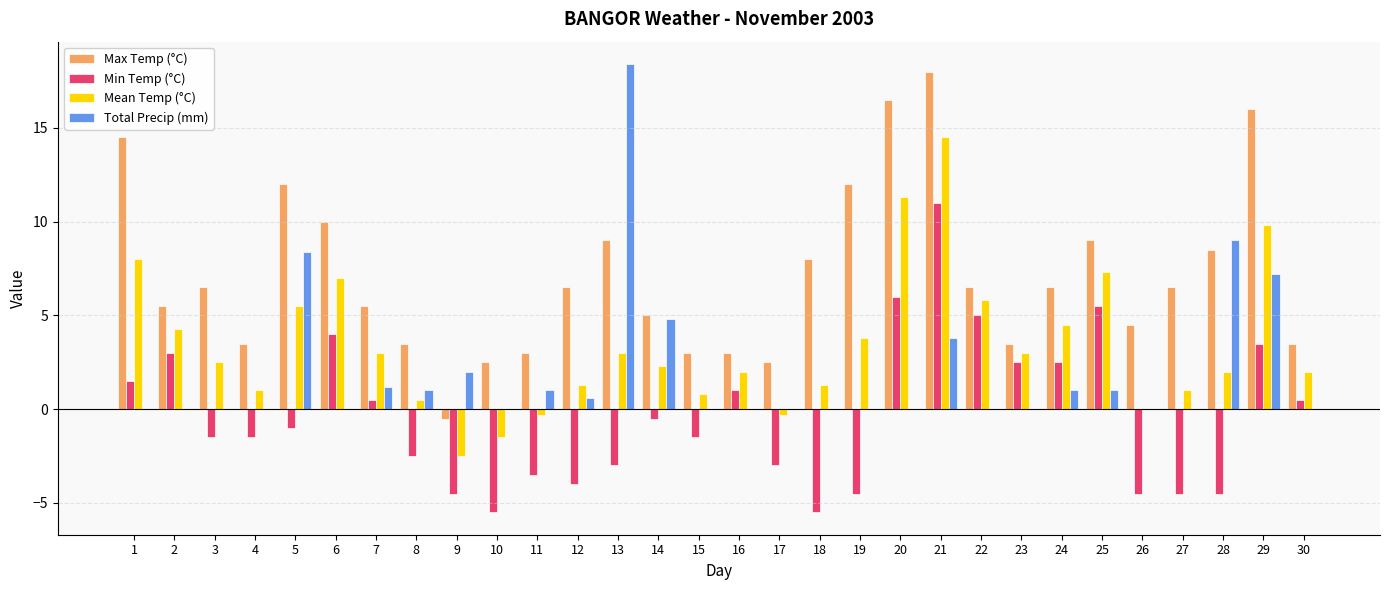

Is the value of Total Precip (mm) at 14 greater than the value of Mean Temp (°C) at 30?

Yes